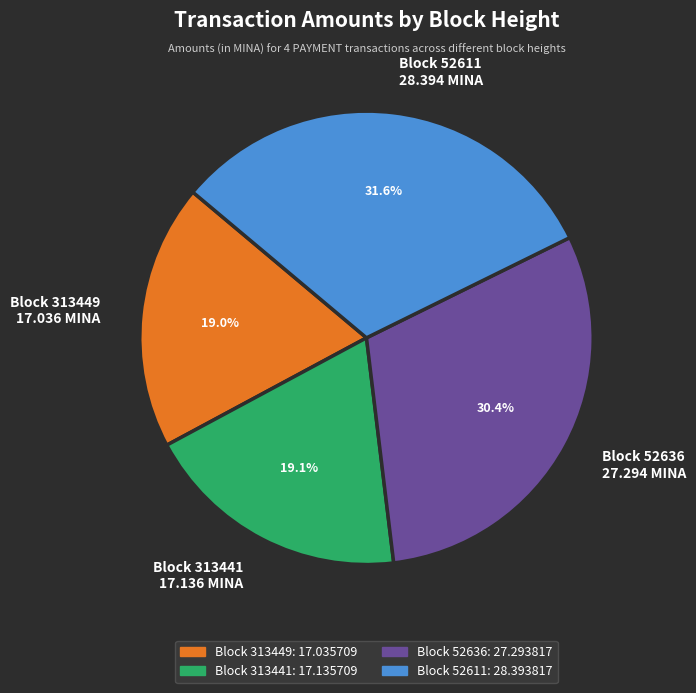

What is the ratio of the value at Block 313449 to the value at Block 52636?

0.6